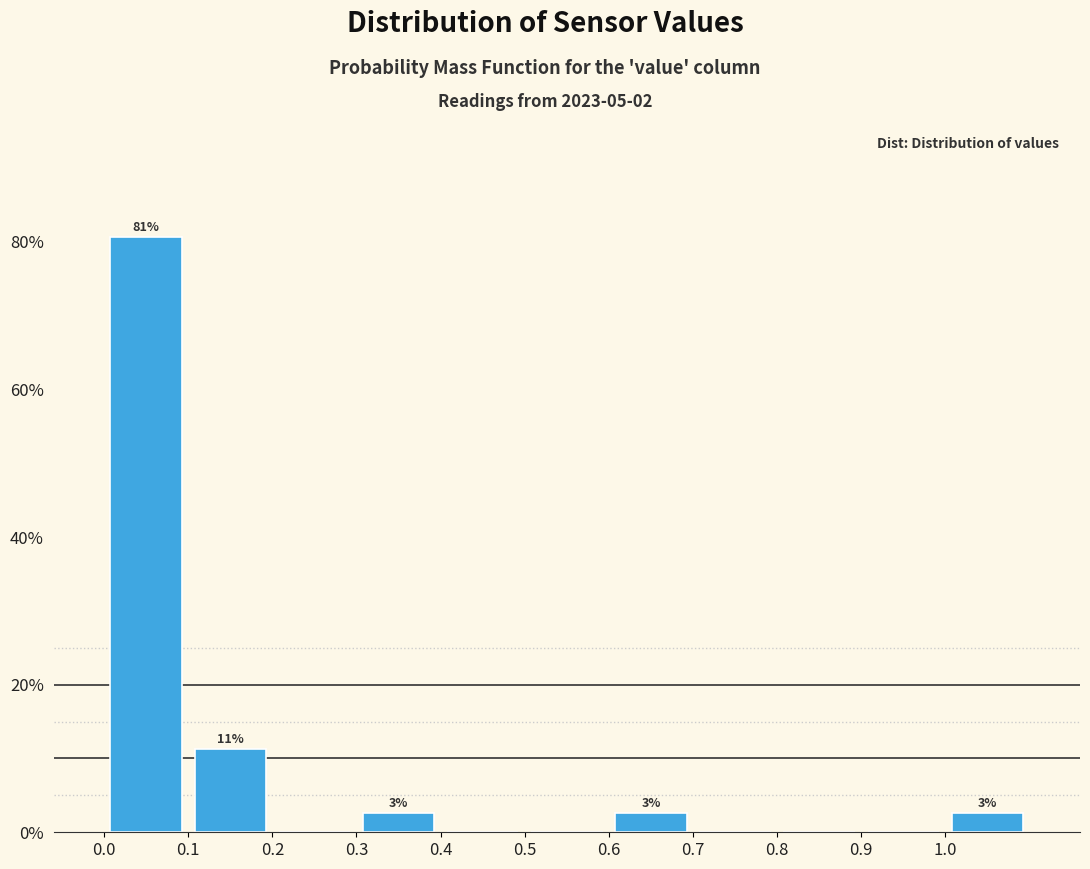

Over which range of the x-axis is the bar tallest?

0.0 to 0.1